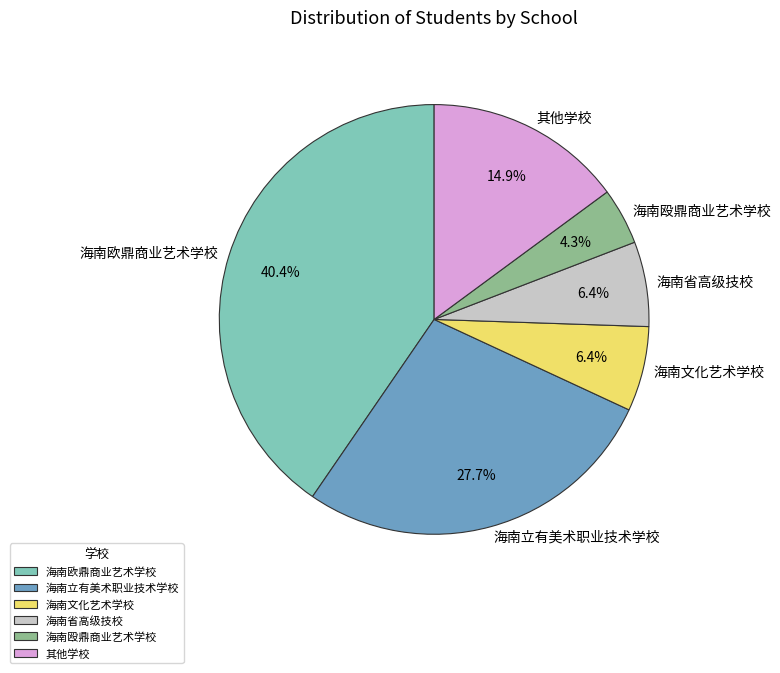

What percentage is NOT represented by 海南欧鼎商业艺术学校?

59.6%